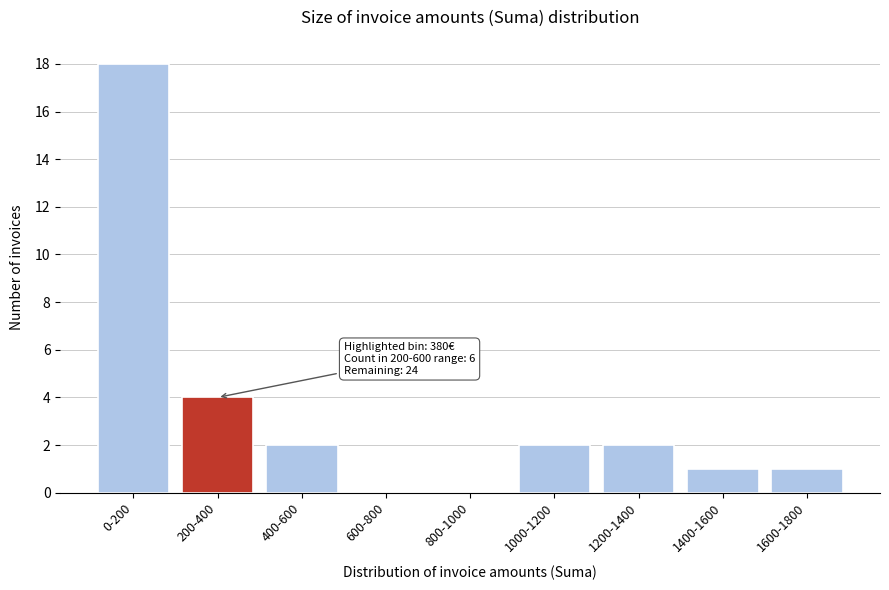

Reading left to right, transcribe all the data shown in this chart.

0-200=18	200-400=4	400-600=2	600-800=0	800-1000=0	1000-1200=2	1200-1400=2	1400-1600=1	1600-1800=1